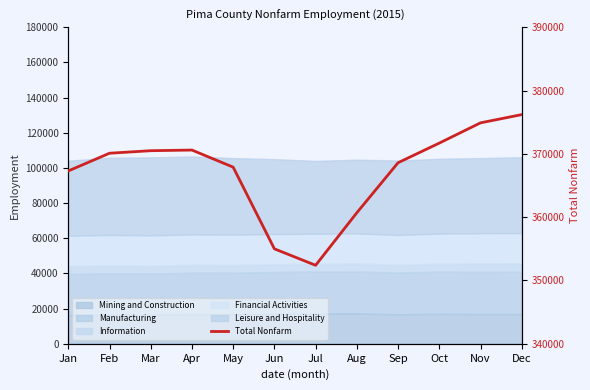

Which has a higher value, Sep or Jan?

Sep